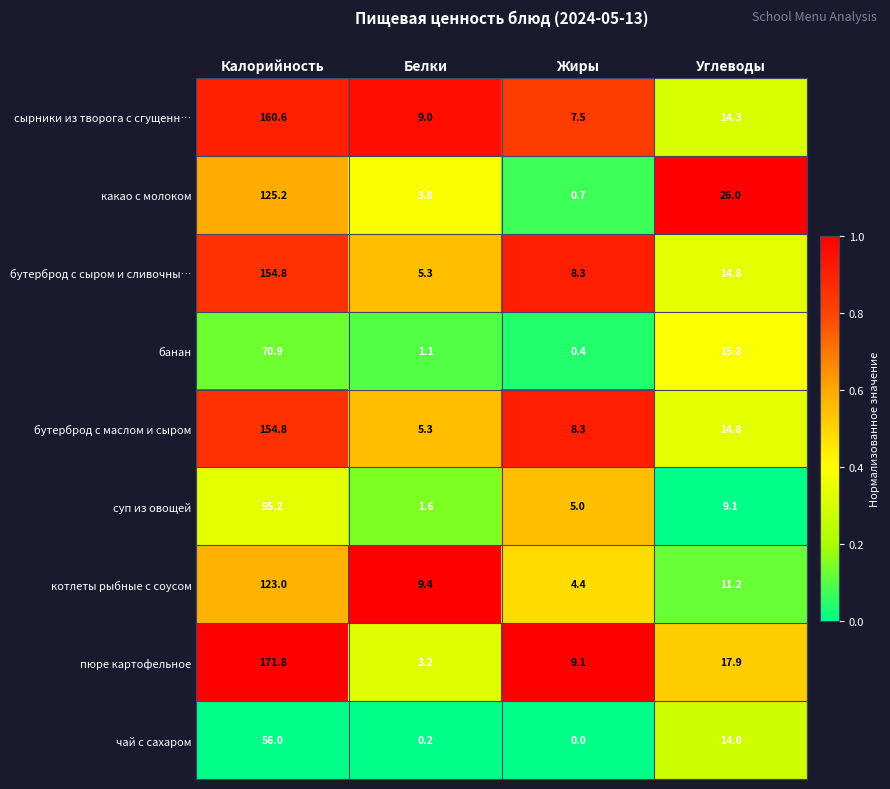

The value of котлеты рыбные с соусом at Углеводы is 5.5. True or false?

False